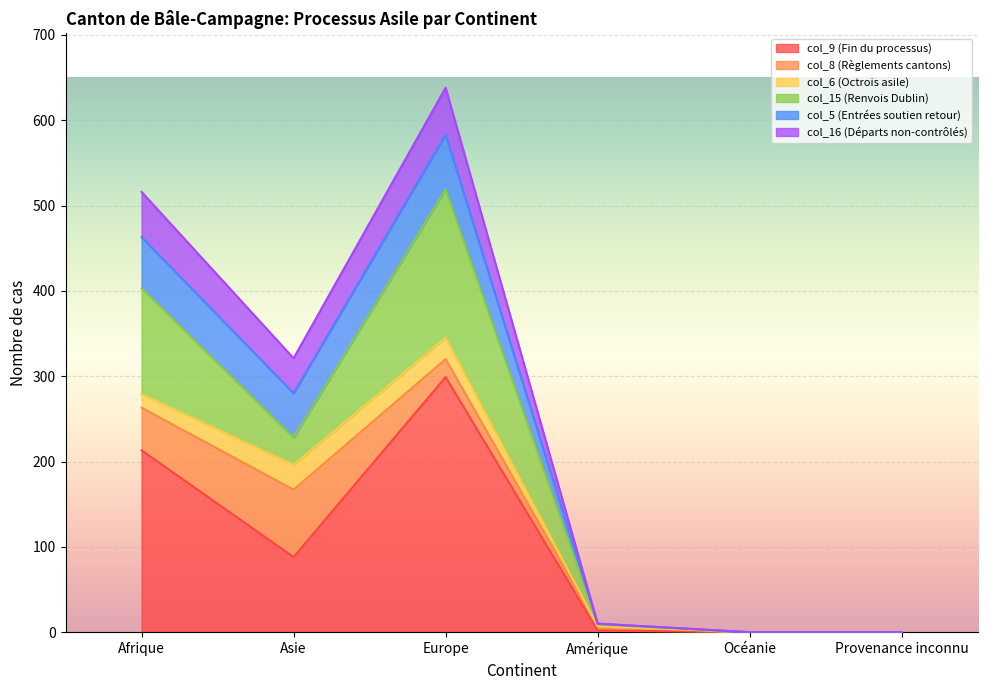

Which category has the highest value in the col_5 (Entrées soutien retour) series?

Europe